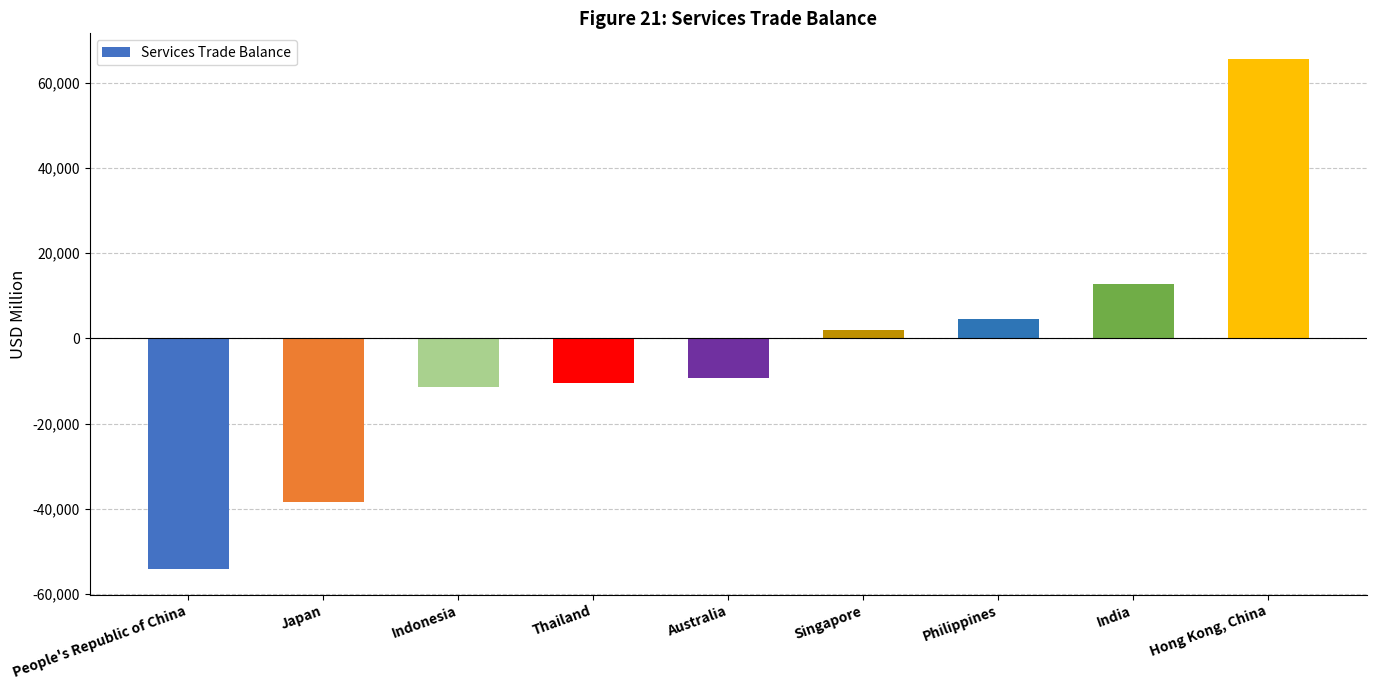

At which label does the data first exceed -9204?

Singapore